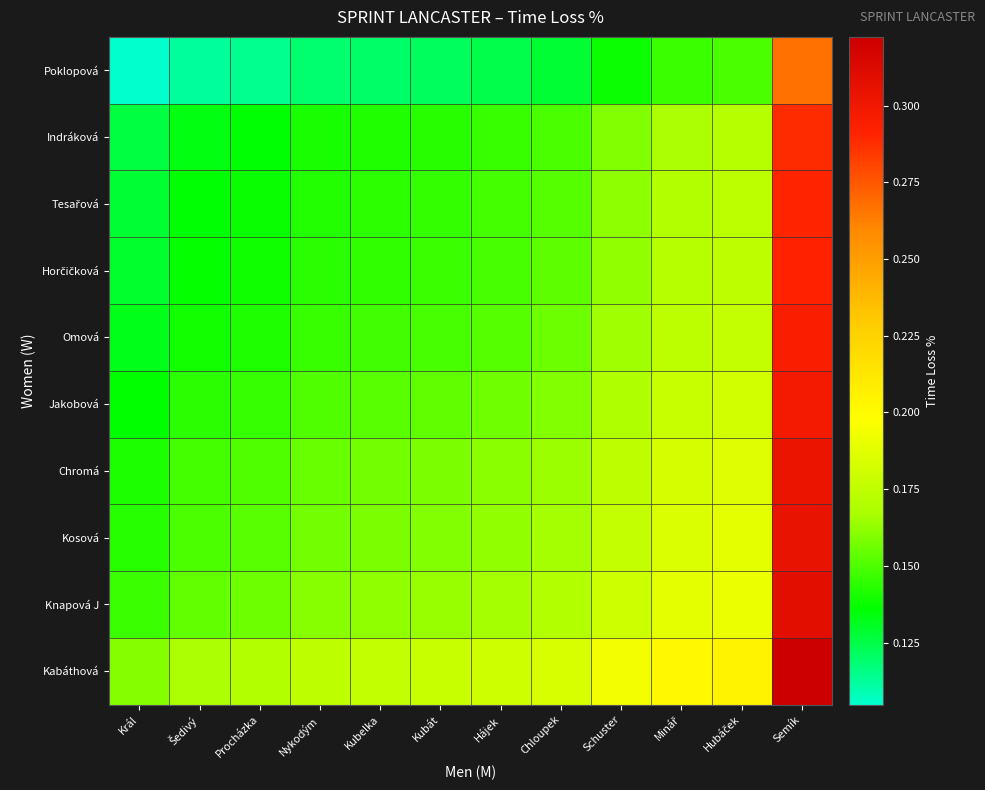

Which series has the largest total across all categories?

Kabáthová